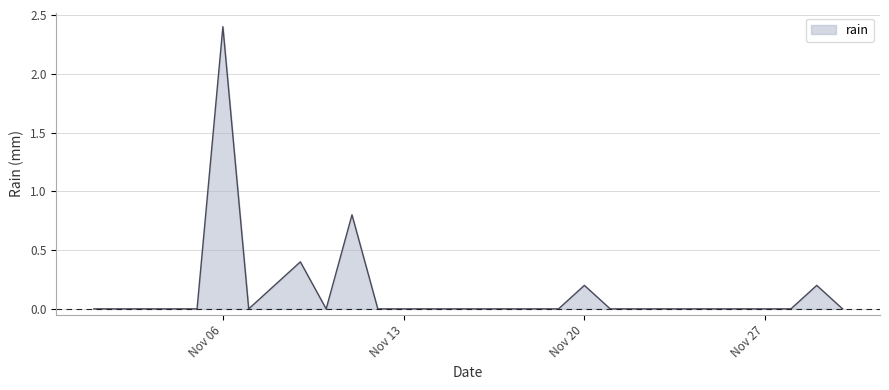

What is the difference between the maximum and minimum values?

2.4